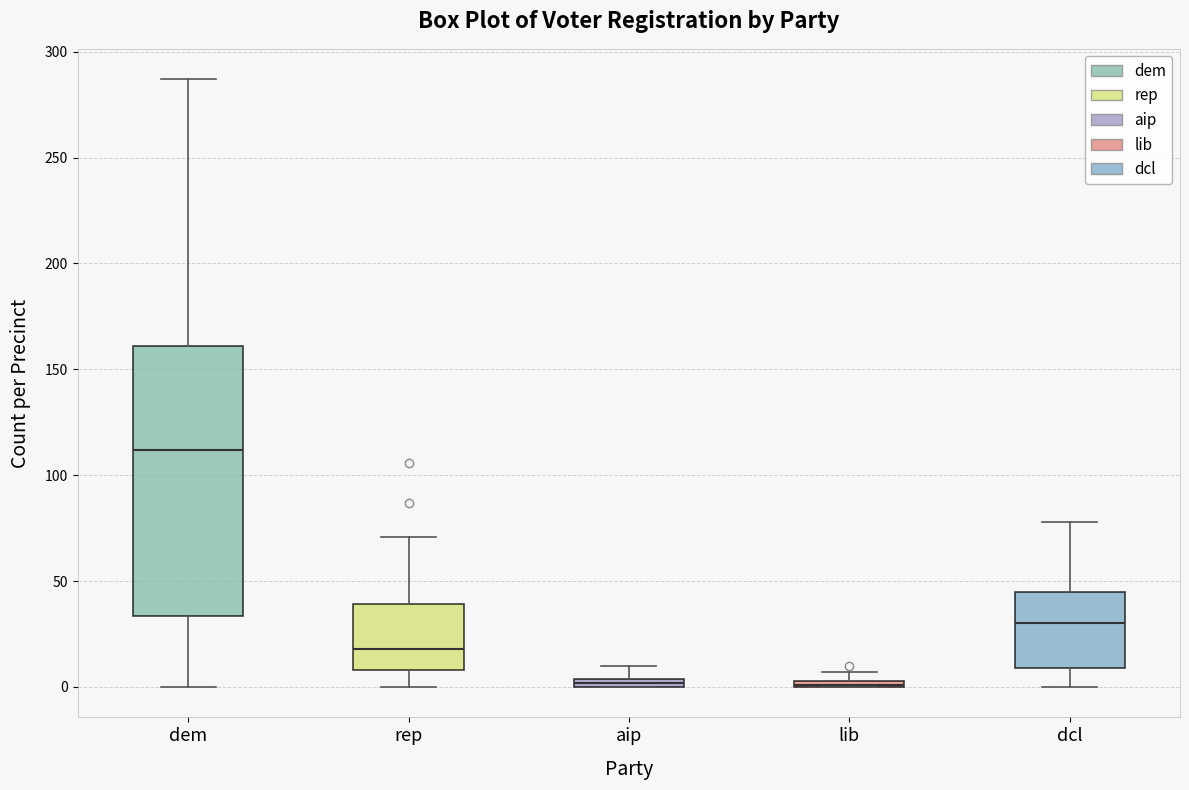

Where does the median line of the box for dcl sit on the y-axis? The values are not printed on the chart, so give them approximately, as read against the axis.

30